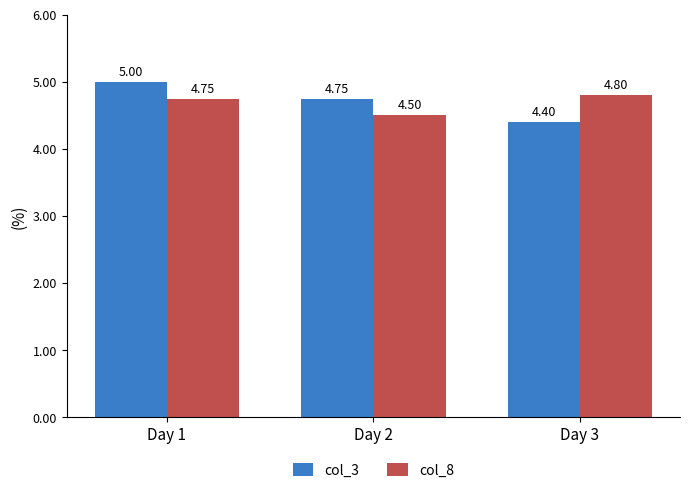

At Day 1, list the series in order from largest to smallest.

col_3, col_8